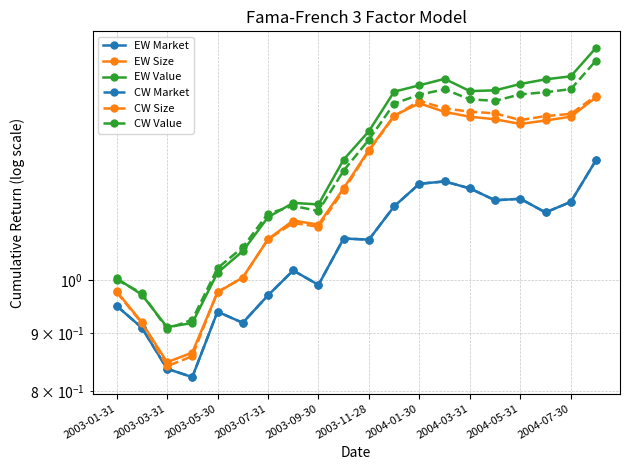

What is the average value of the CW Size series?

1.2